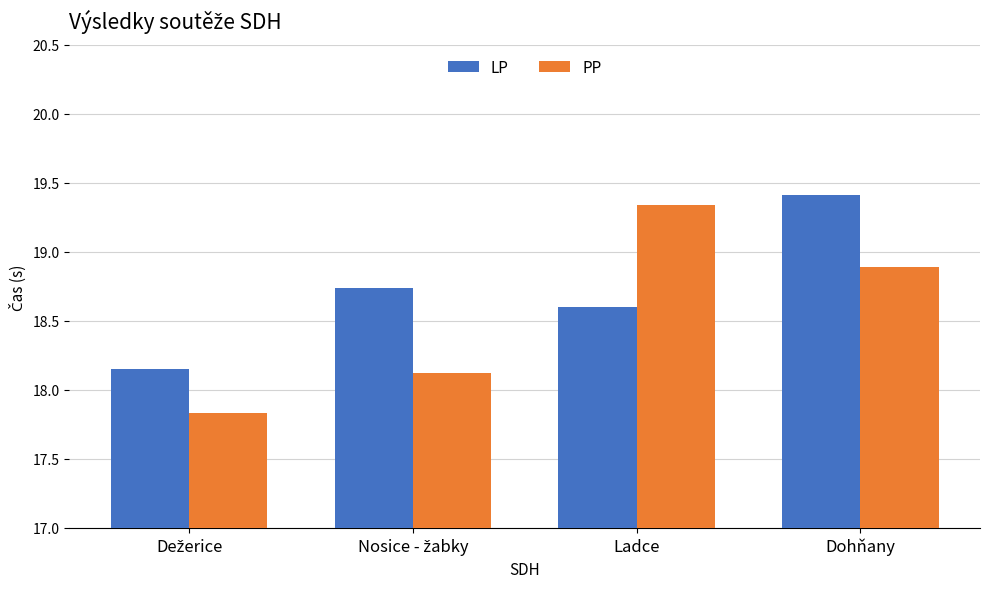

Rank the series at Ladce from lowest to highest value.

LP, PP